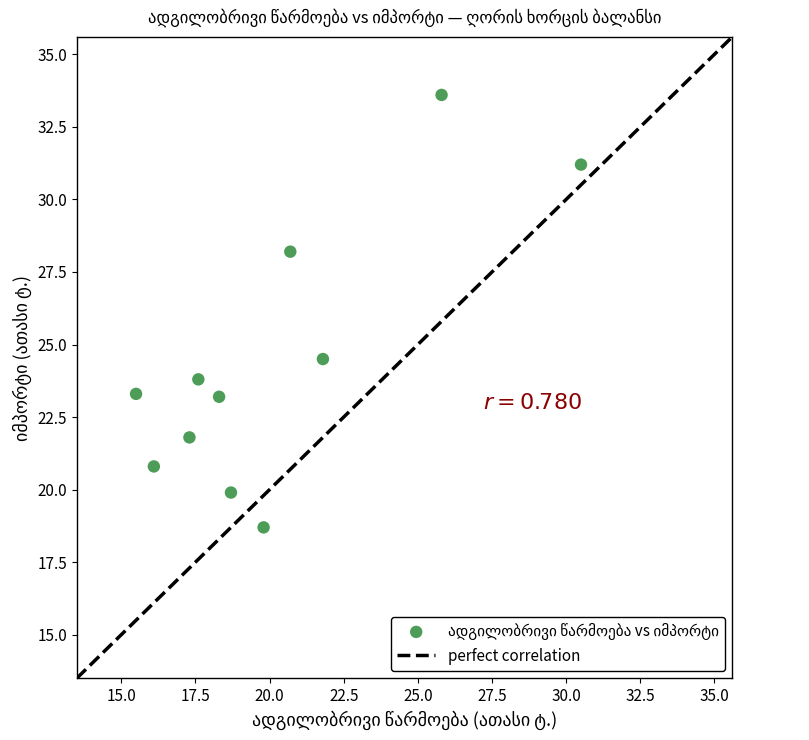

What Y value in the scatter plot is closest to 26?

24.5